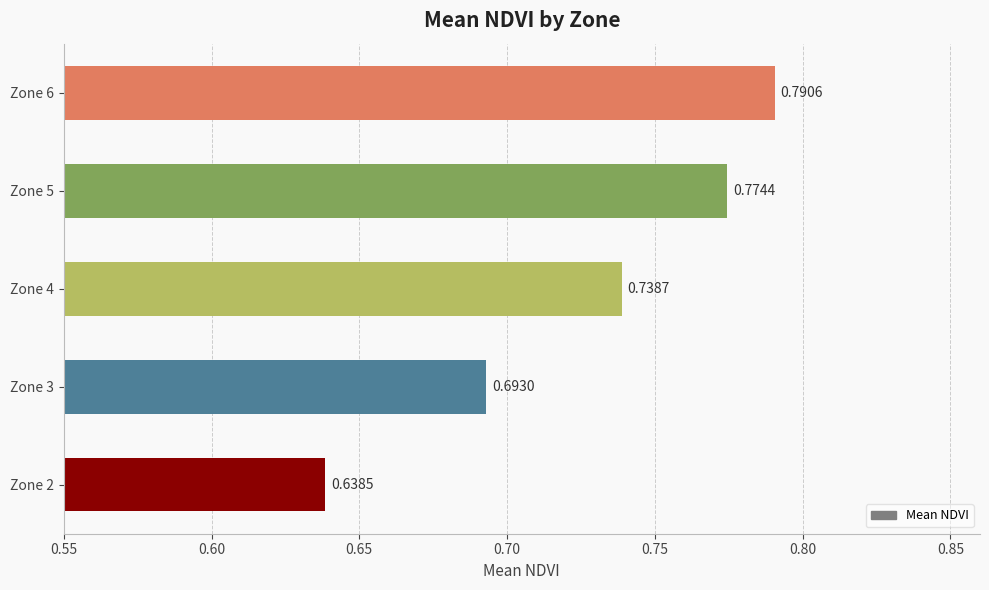

What is the sum of all values?

3.6